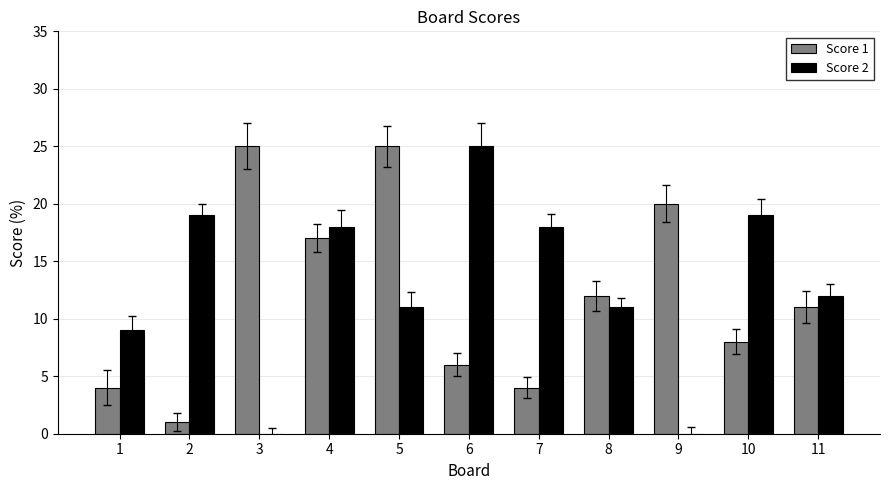

Which series has the largest total across all categories?

Score 2